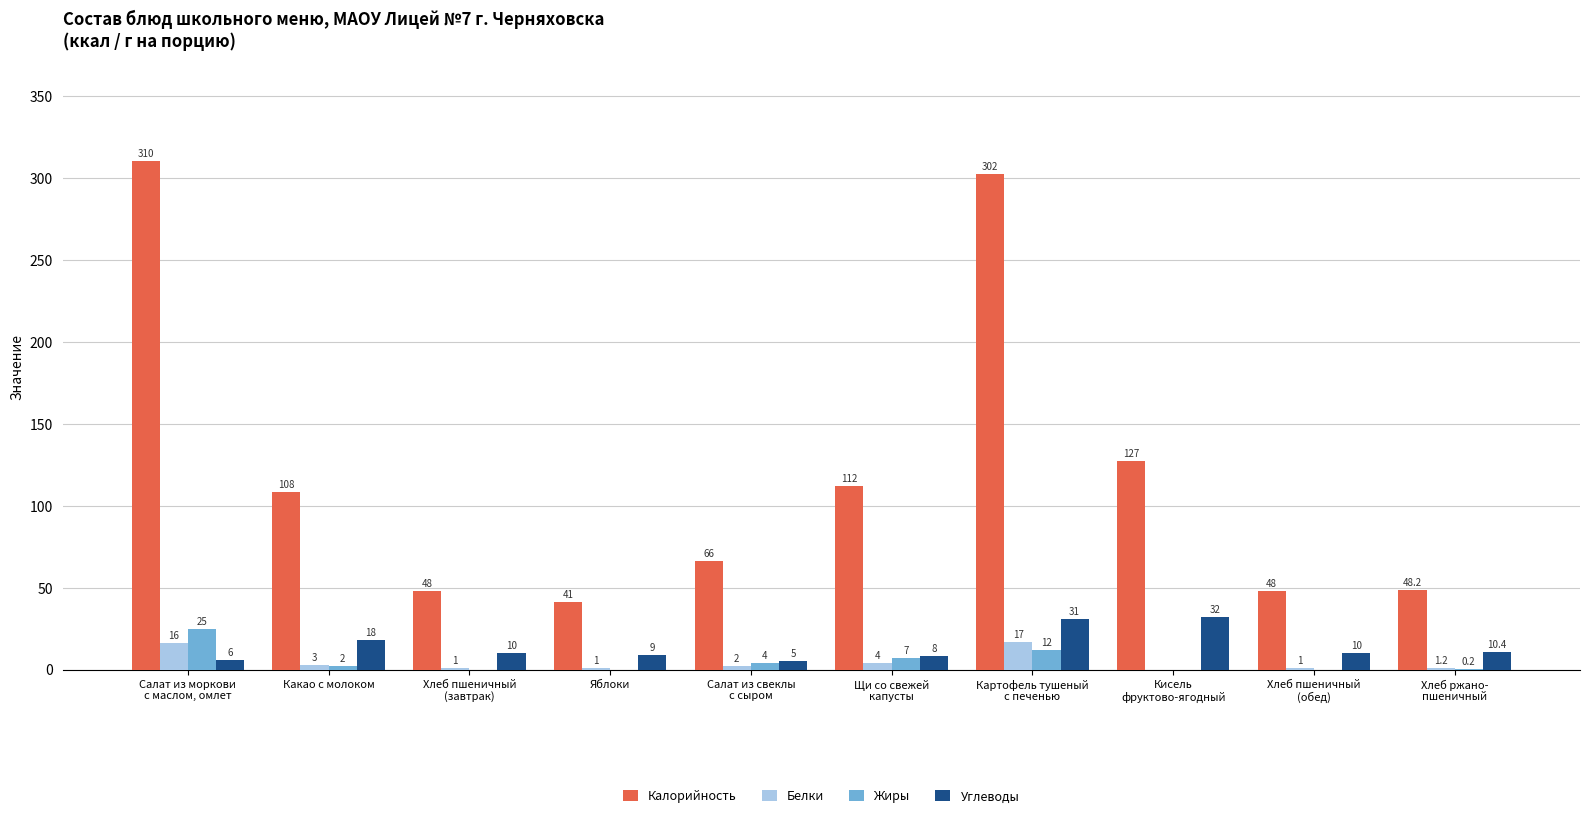

At which label does Углеводы first exceed 10?

Какао с молоком